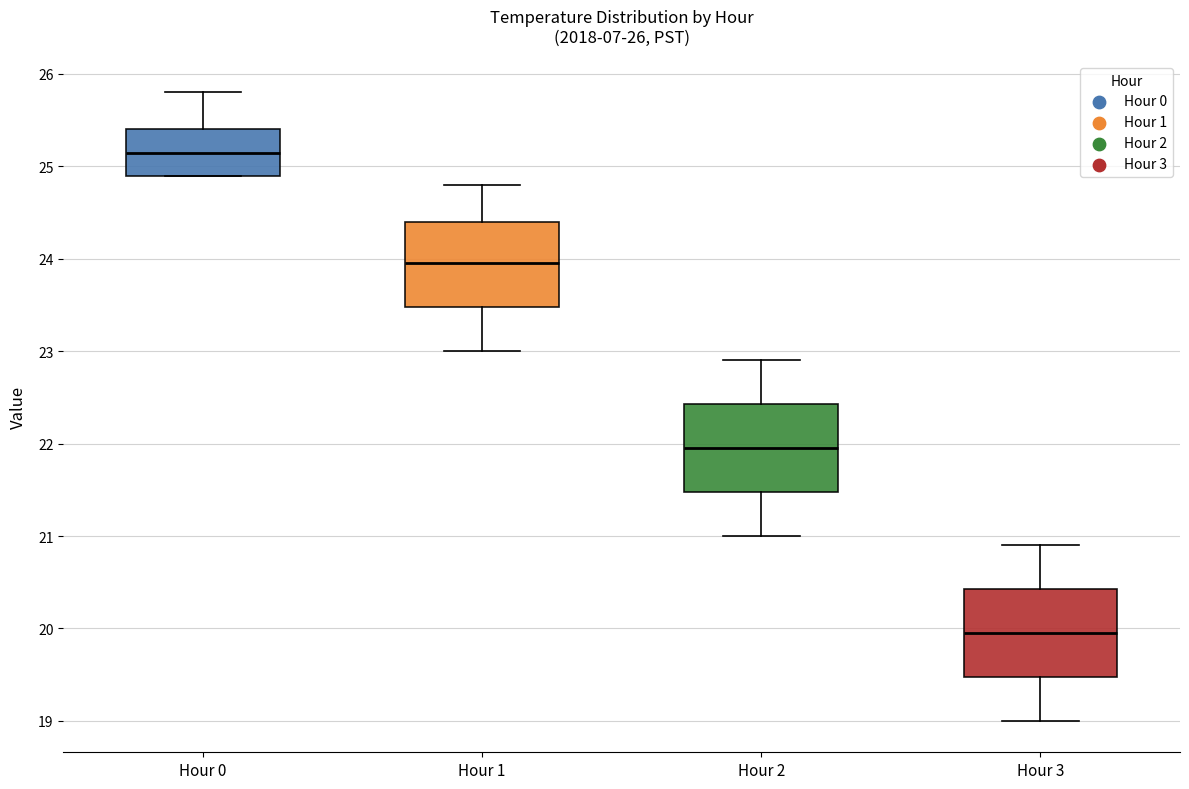

Which box has the lowest median line?

Hour 3